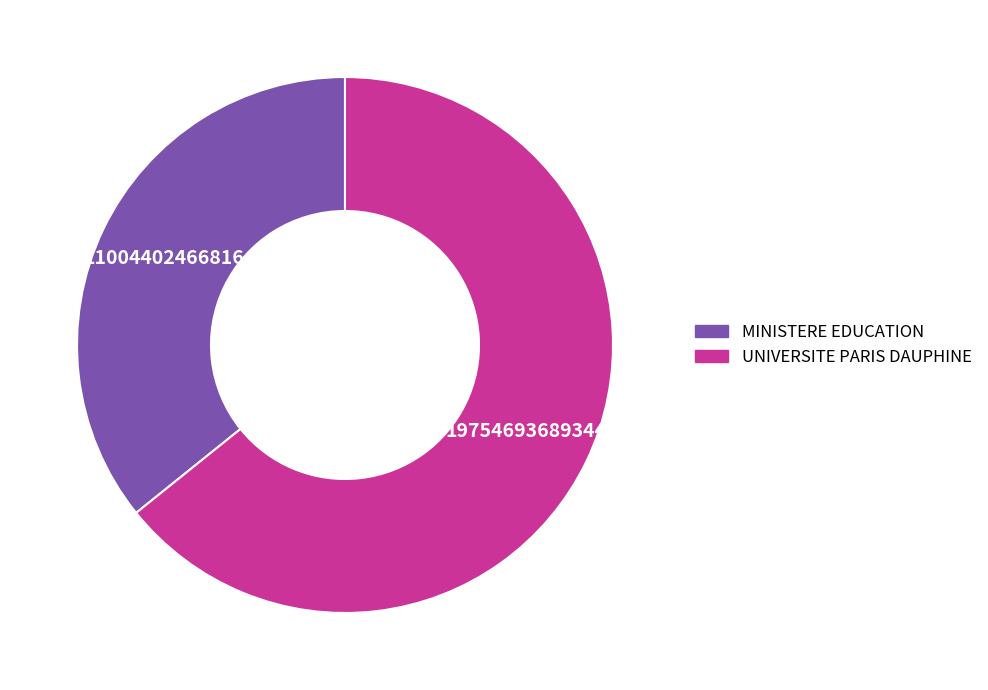

Is it true that MINISTERE EDUCATION is 36% of the pie?

True